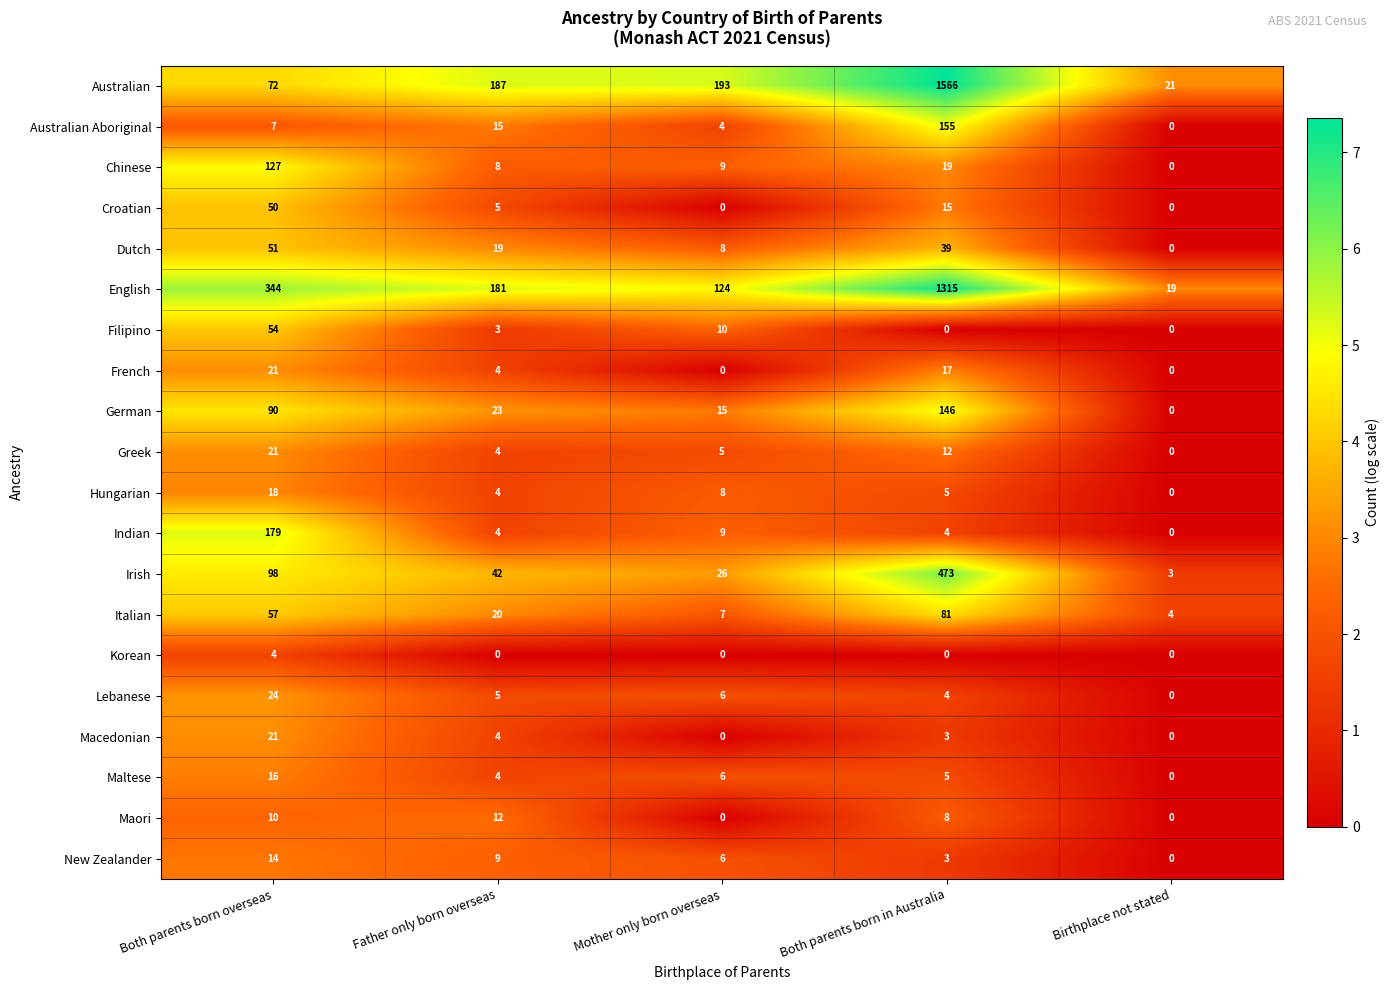

At which label does Dutch first exceed 19?

Both parents born overseas